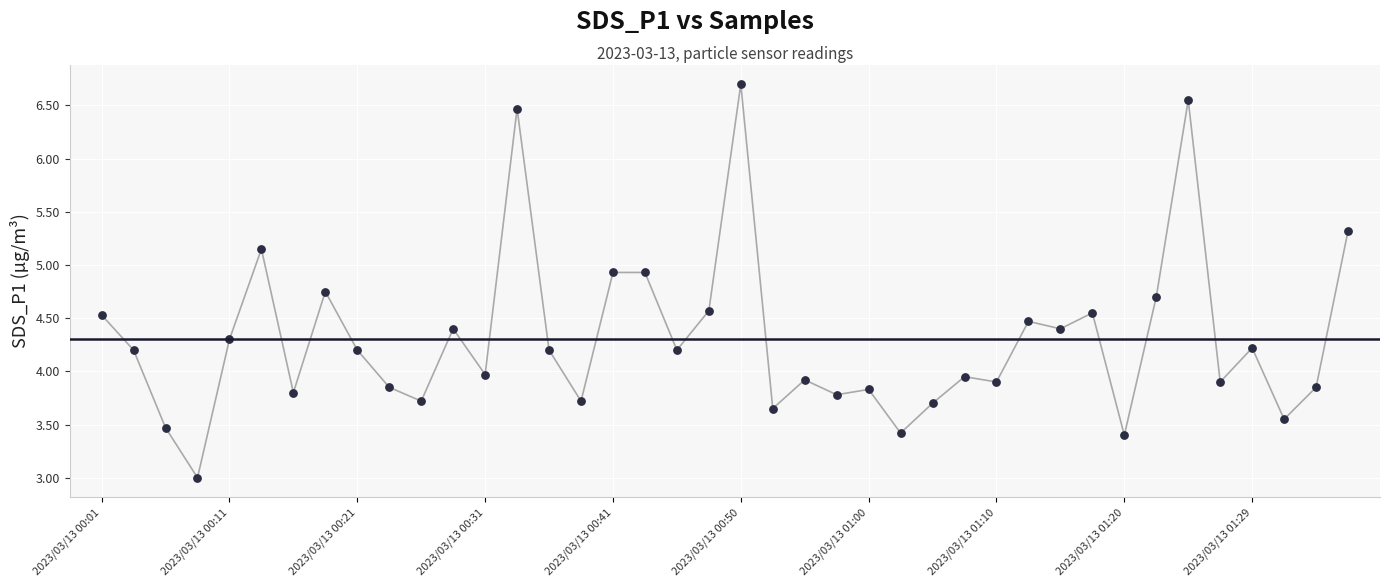

What is the range of Y values (max minus min)?

3.7